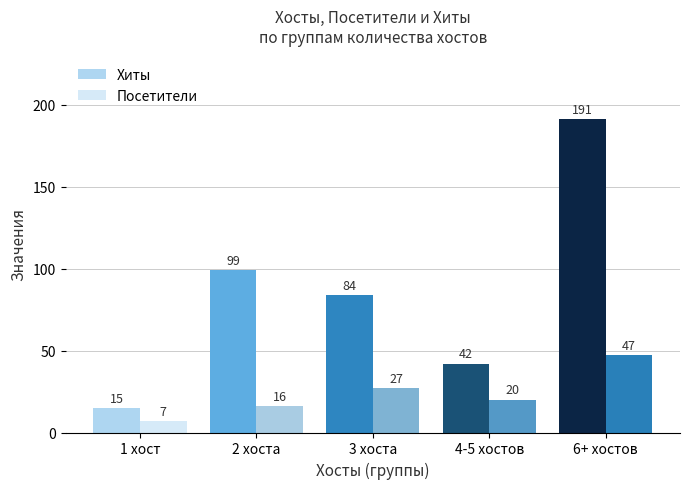

Are the bars grouped side by side (vs. stacked)?

Yes